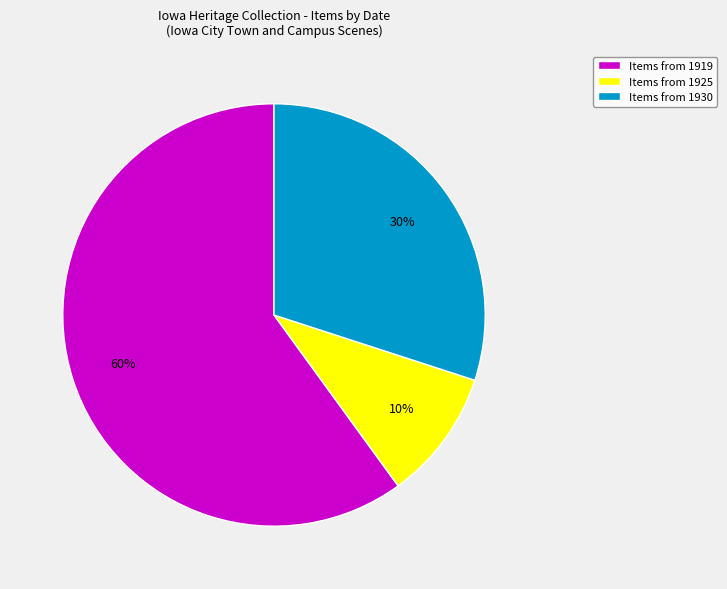

The Items from 1930 slice represents 30% of the pie. True or false?

True